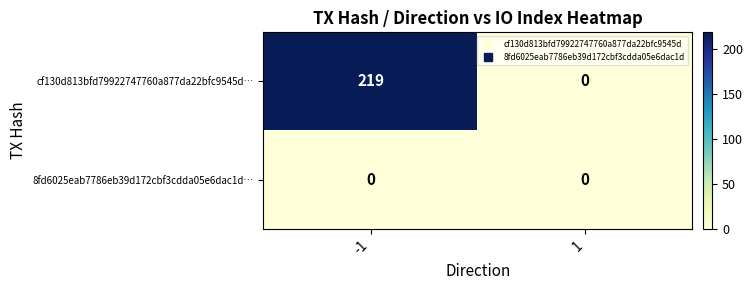

Rank the series by their maximum value, from highest to lowest.

cf130d813bfd79922747760a877da22bfc9545d…, 8fd6025eab7786eb39d172cbf3cdda05e6dac1d…